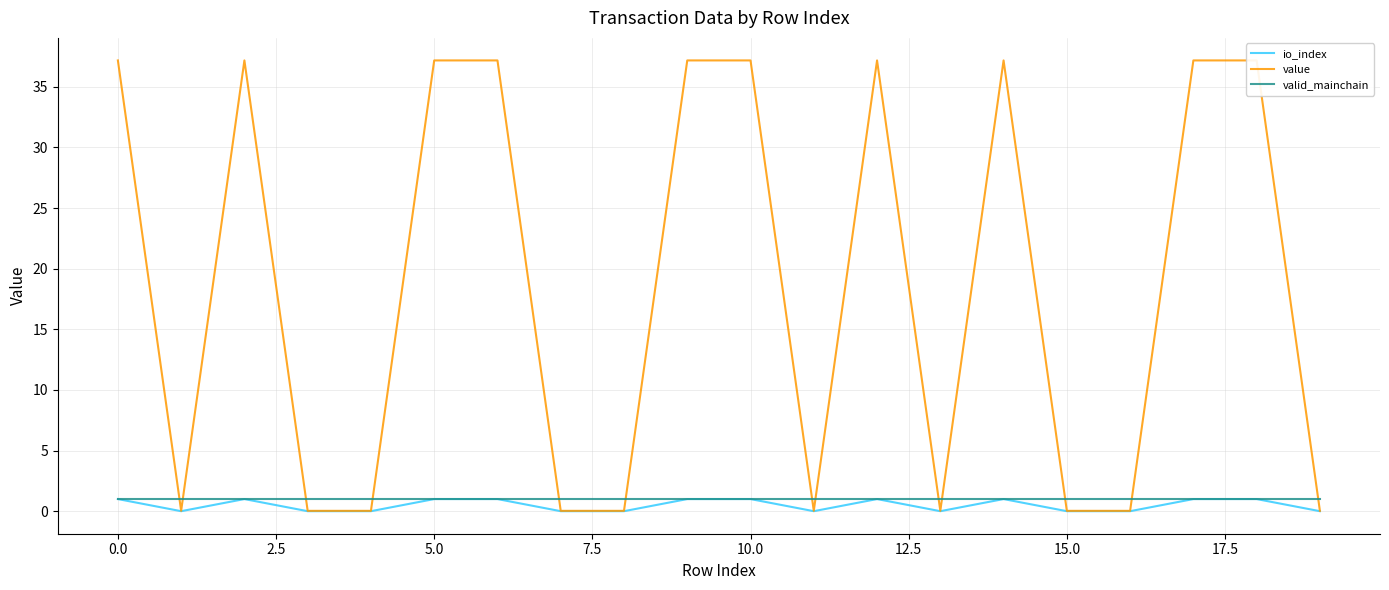

Count the number of data series in this chart.

3